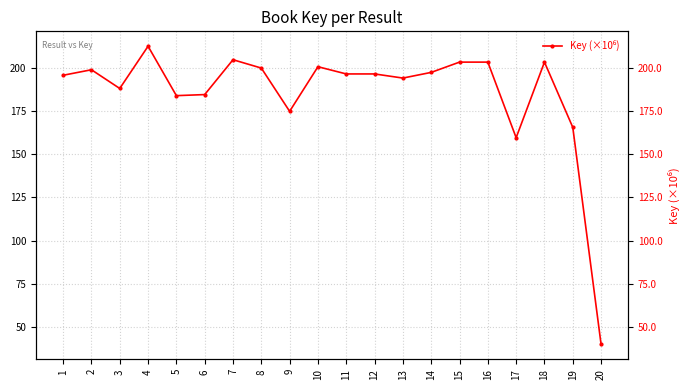

What is the difference between the values at 18 and 9?

28.5